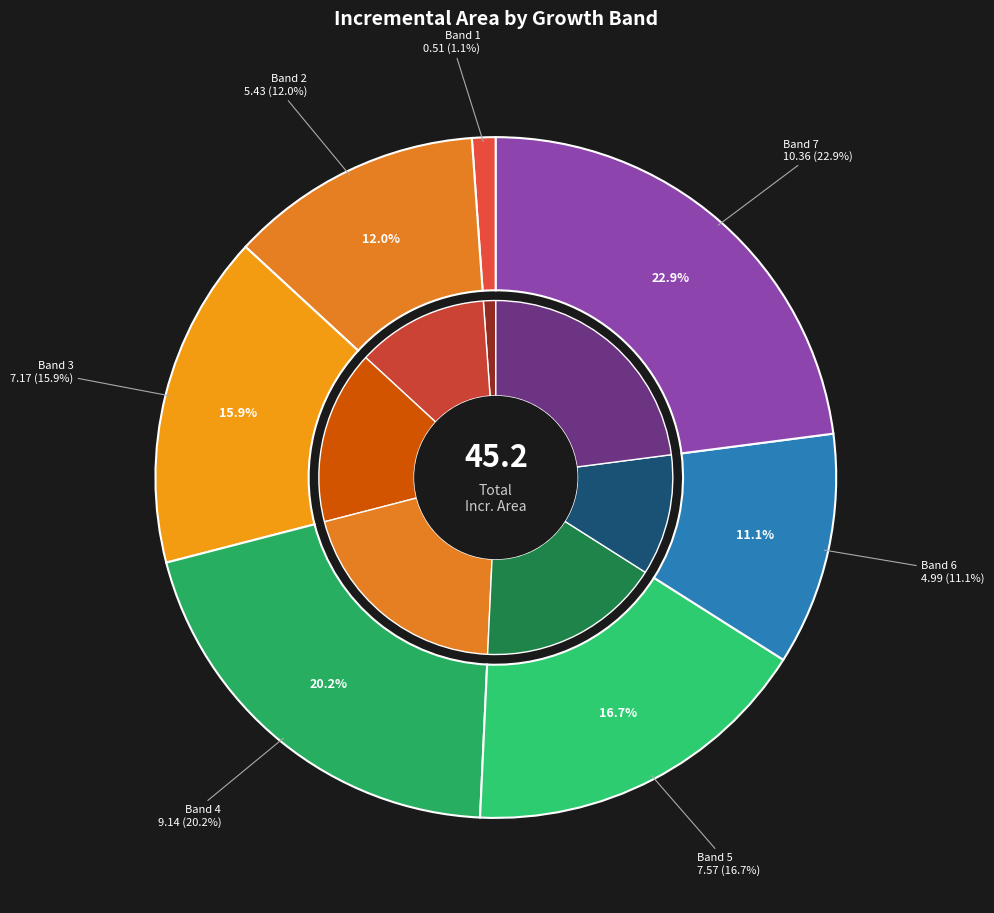

True or false: Band 2 accounts for 18% of the total.

False